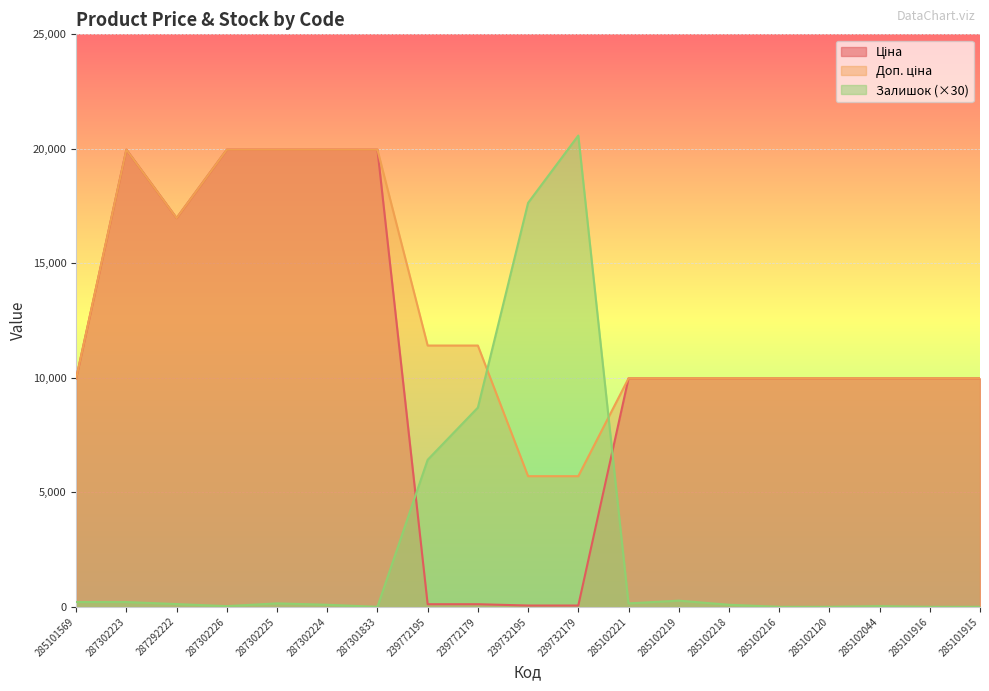

What is the difference between the Ціна values at 287302223 and 285101915?

9989.2